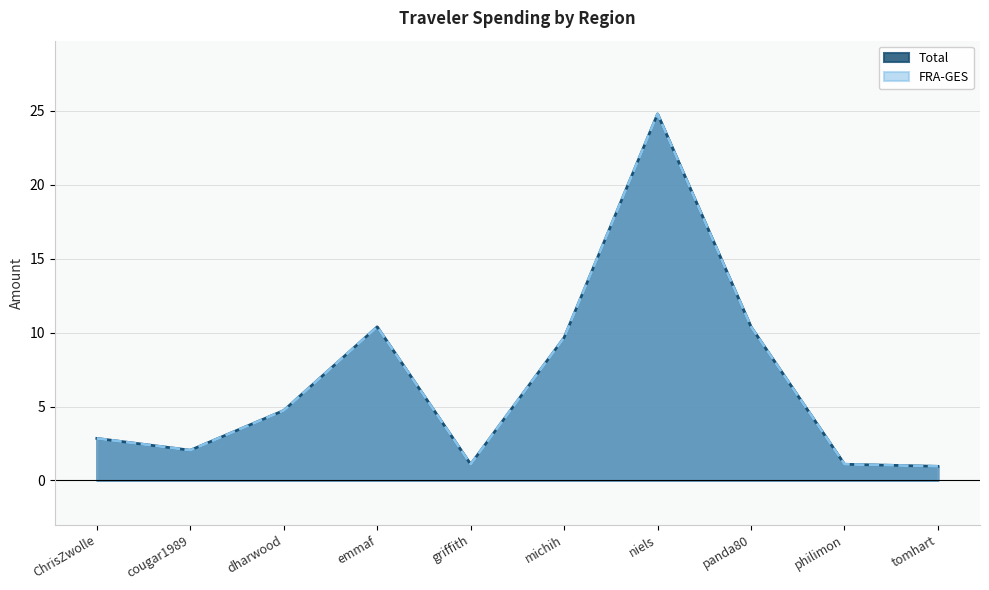

List the series in order of their peak value, highest first.

Total, FRA-GES